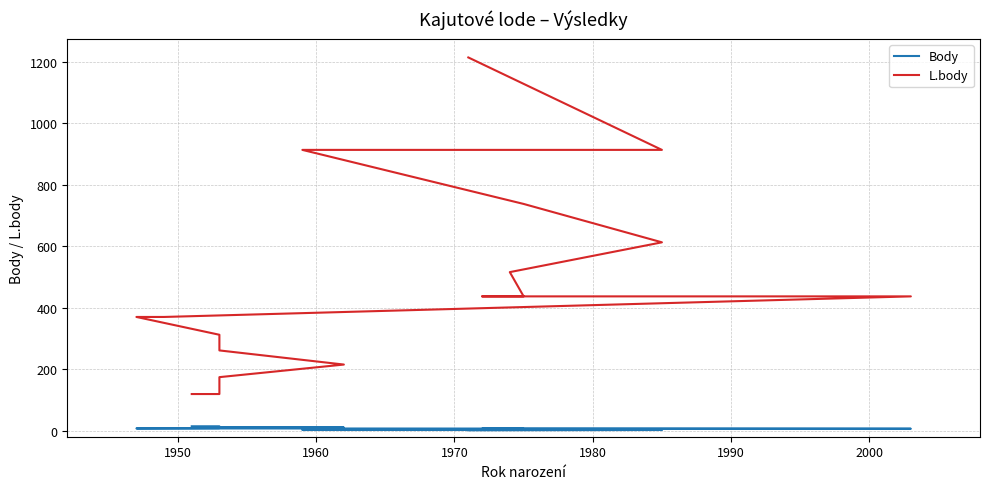

Which series has the widest spread of values?

L.body